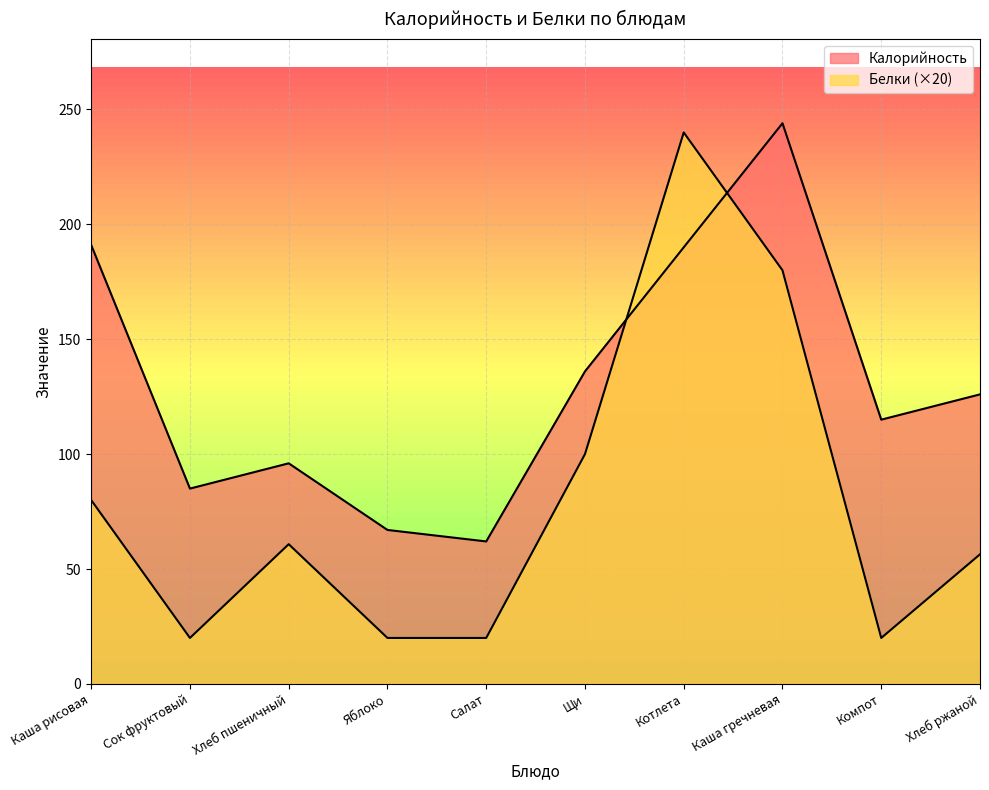

How many interior local valleys does the Калорийность series have?

3